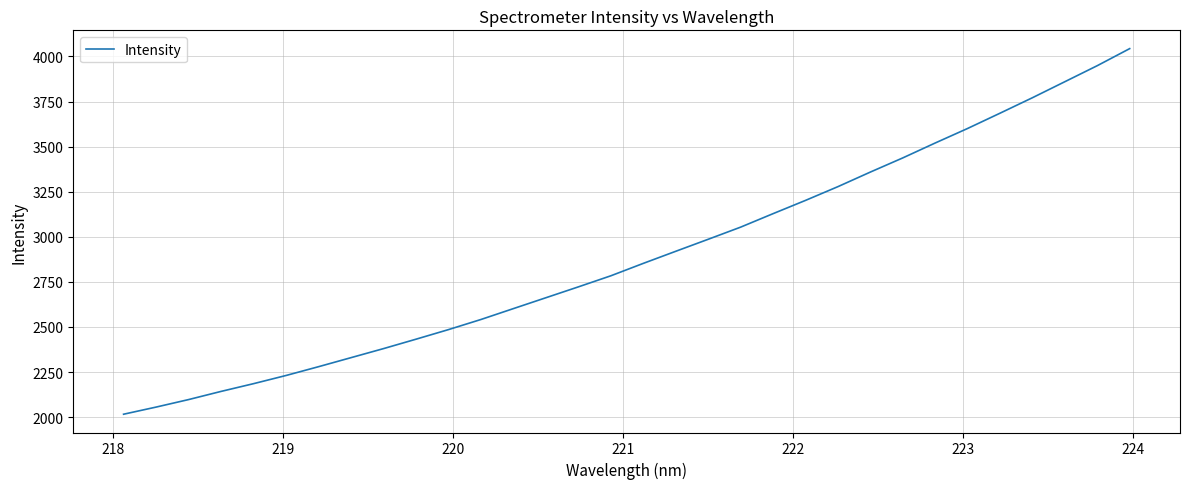

What is the difference between the maximum and minimum values?

2027.0